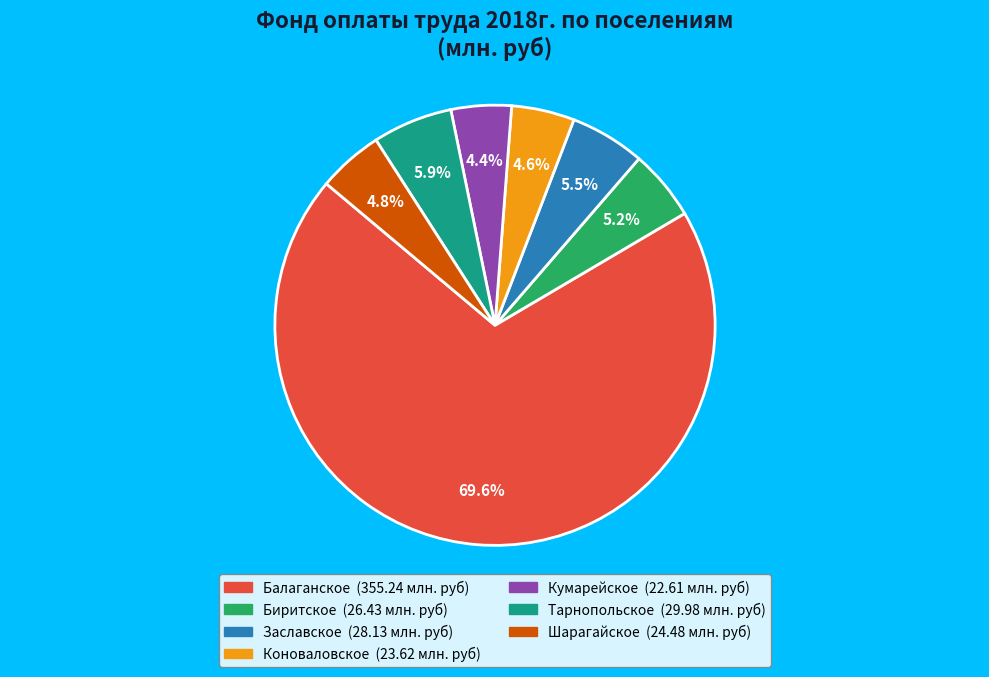

Which has a higher value, Тарнопольское or Балаганское?

Балаганское